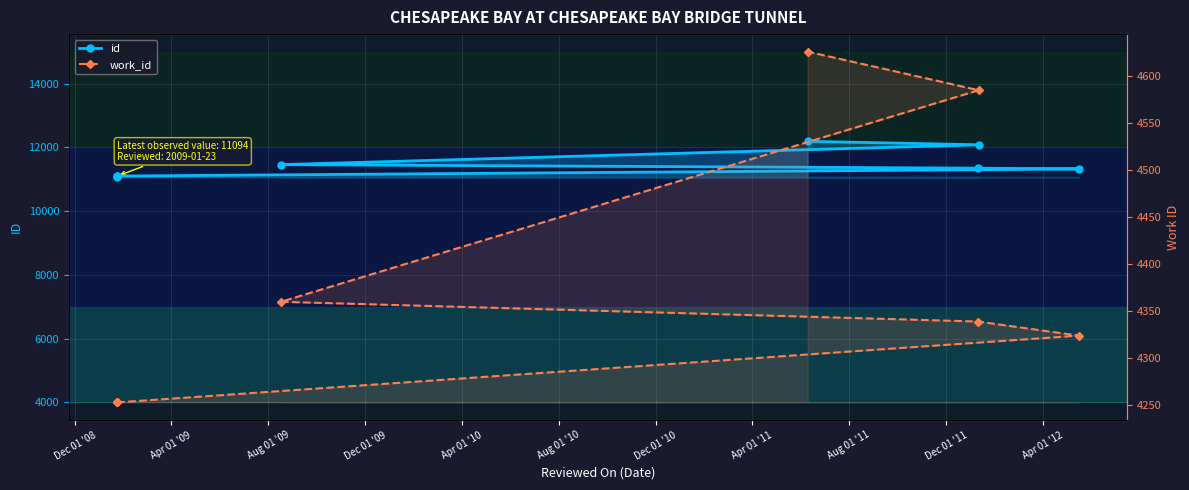

What is the greatest value displayed?

12188